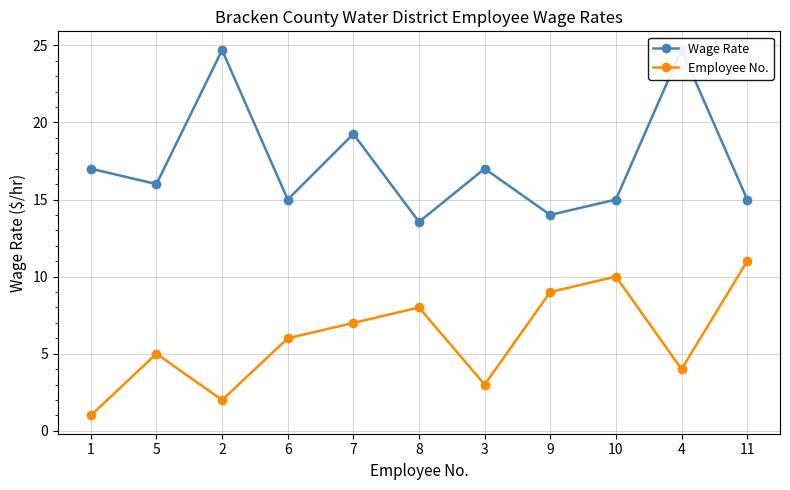

Reading left to right, transcribe all the data shown in this chart.

Wage Rate: 17.0	16.0	24.7	15.0	19.2	13.6	17.0	14.0	15.0	24.7	15.0
Employee No.: 1.0	5.0	2.0	6.0	7.0	8.0	3.0	9.0	10.0	4.0	11.0